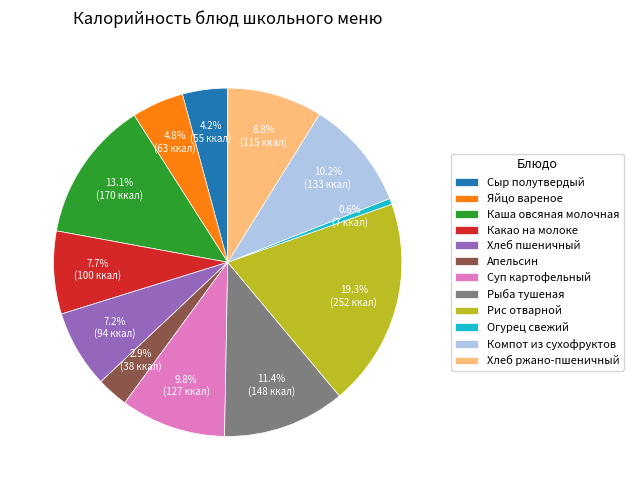

To the nearest percent, what is the combined percentage of Суп картофельный and Компот из сухофруктов?

20%